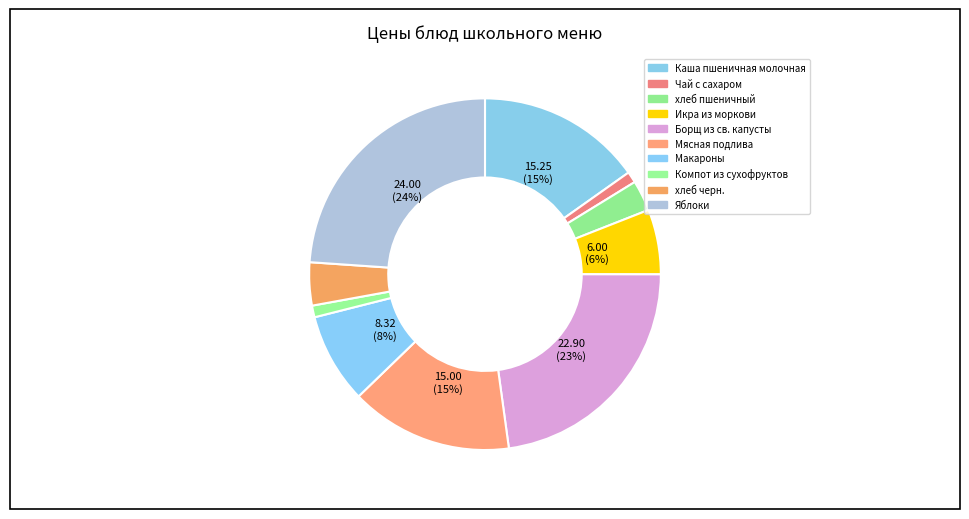

What is the largest slice in the pie chart?

Яблоки